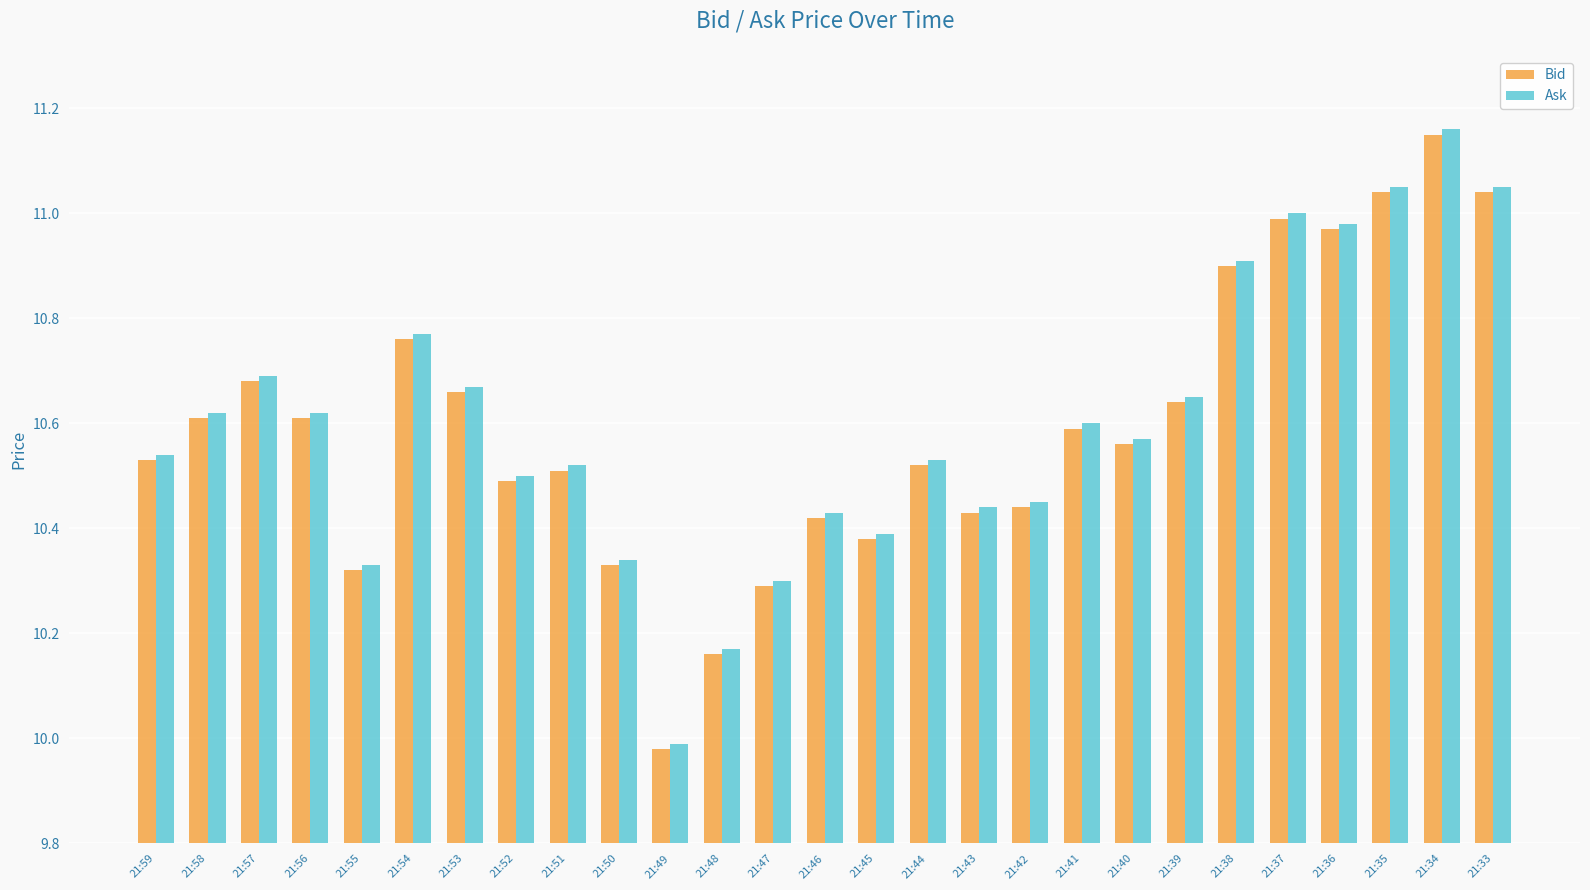

Where is Ask nearest to the value 10?

21:49